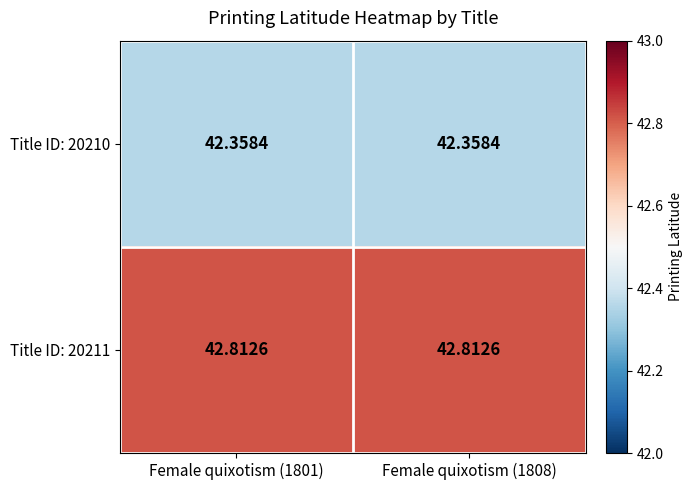

List the series in order of their overall mean, lowest first.

Title ID: 20210, Title ID: 20211